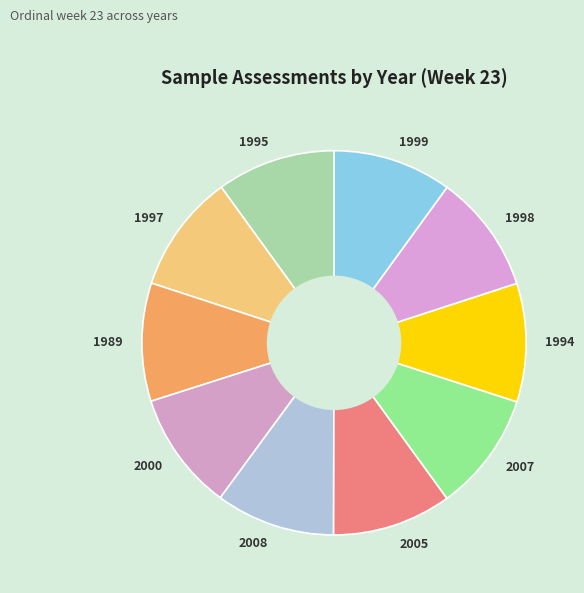

What is the ratio of the value at 1994 to the value at 1997?

1.0